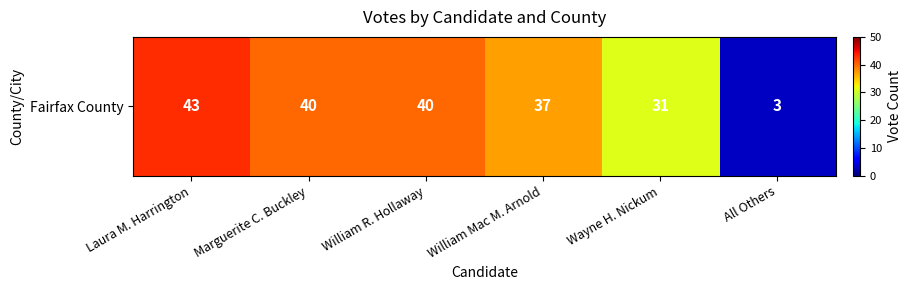

Reading right to left, transcribe all the data shown in this chart.

3	31	37	40	40	43